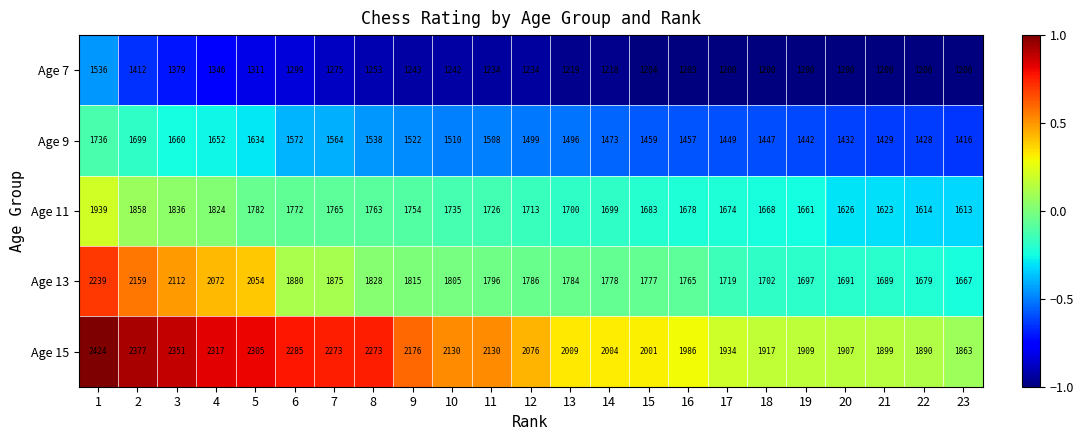

How many categories are shown in the chart?

23